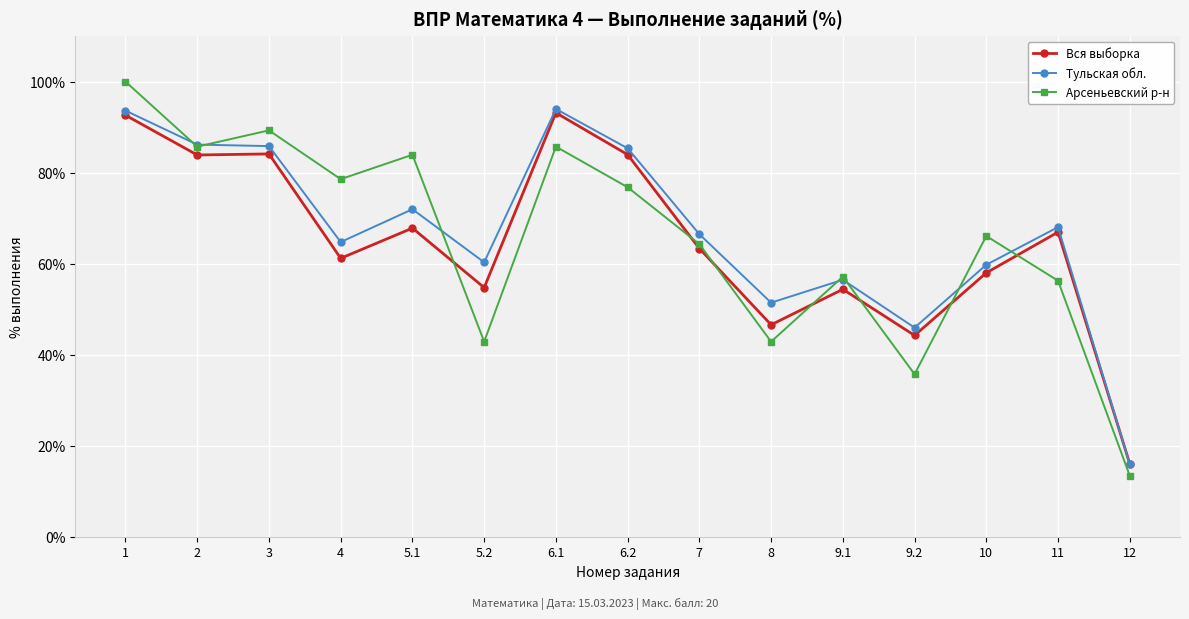

True or false: Арсеньевский р-н has a value of 61.6 at 5.2.

False